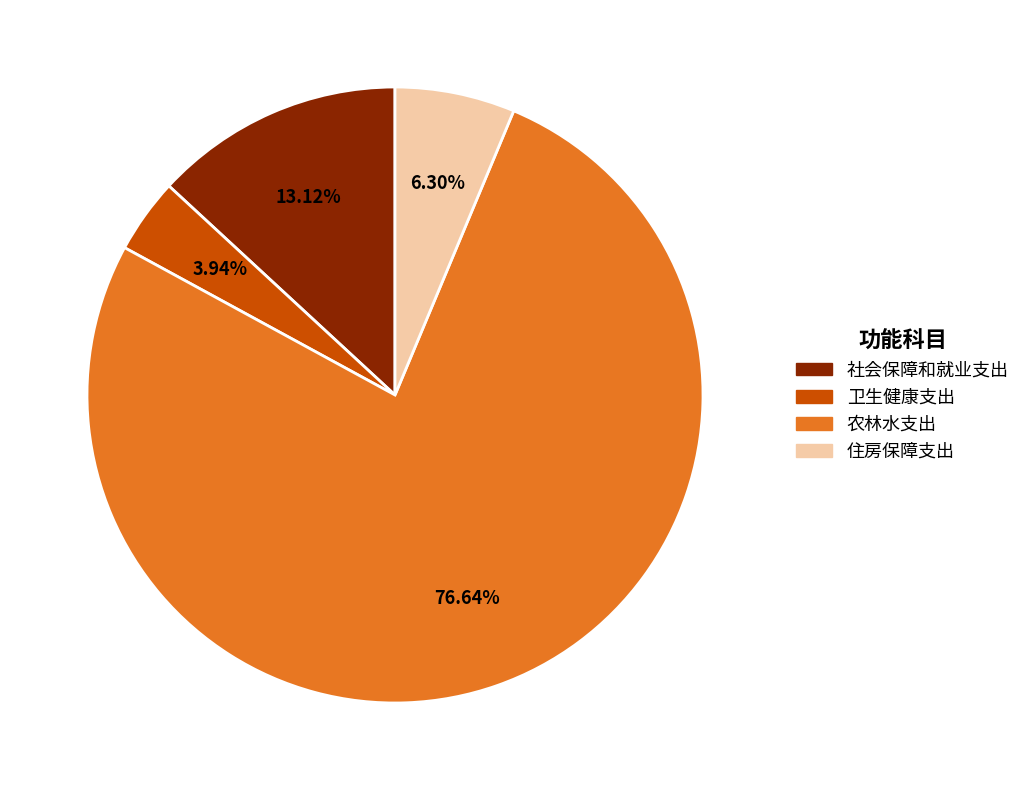

How many segments does this pie chart have?

4